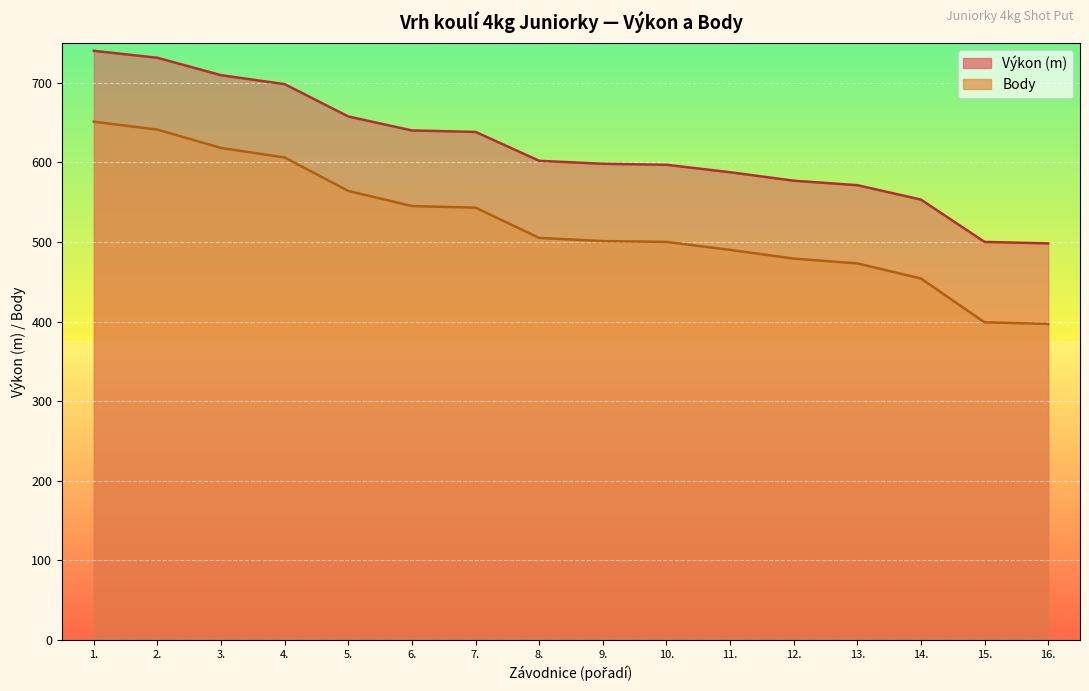

What is the value of the Výkon point at the 15th from the left?

500.0